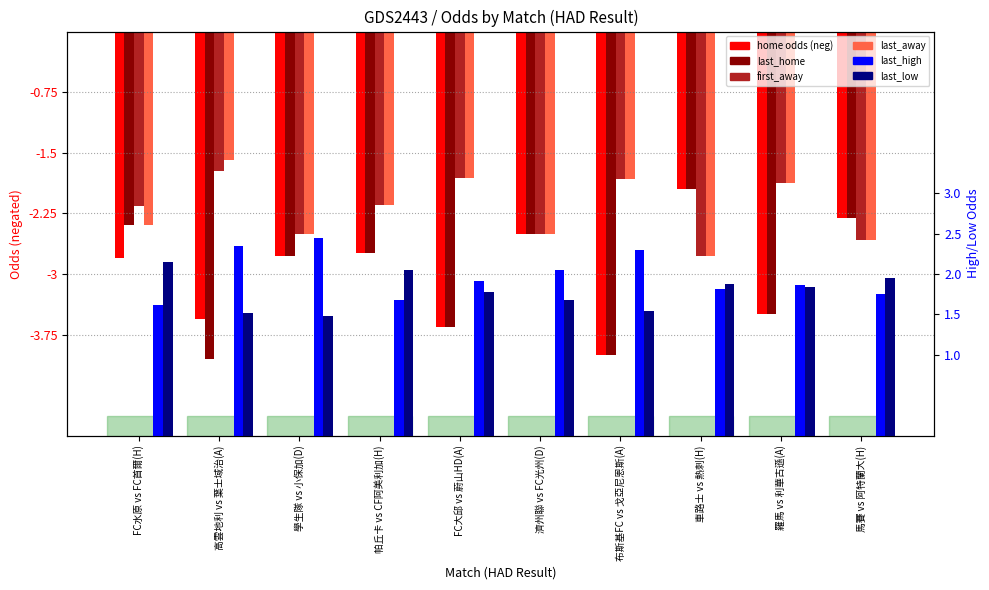

What is the value of the last_low bar at the 9th from the left?

1.8